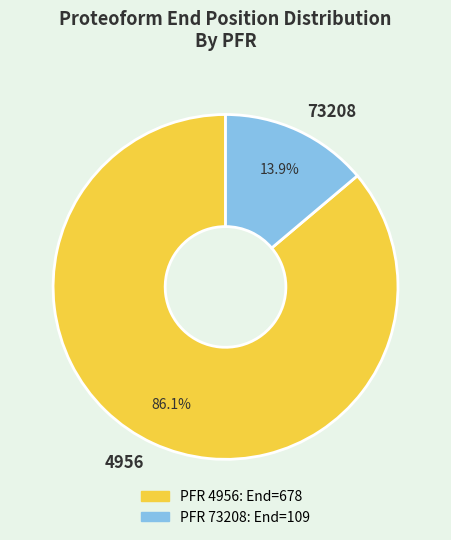

Which category accounts for the majority?

4956